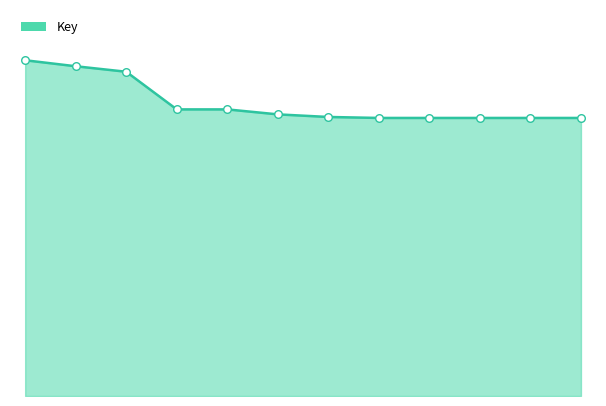

Does the chart have visible grid lines?

No